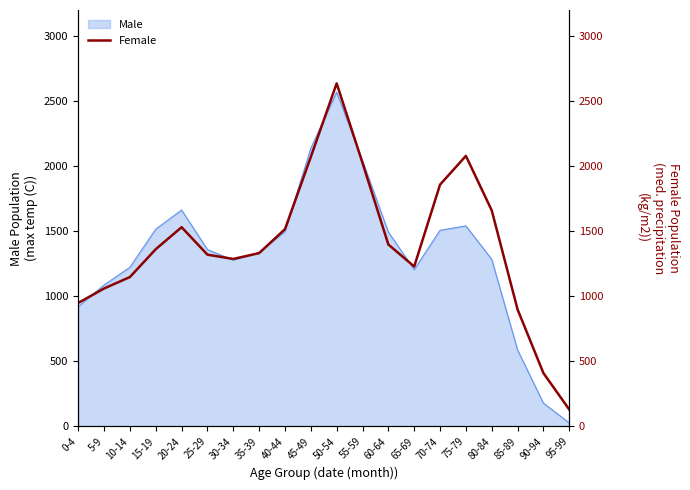

At which category does the chart reach its minimum across all series?

95-99